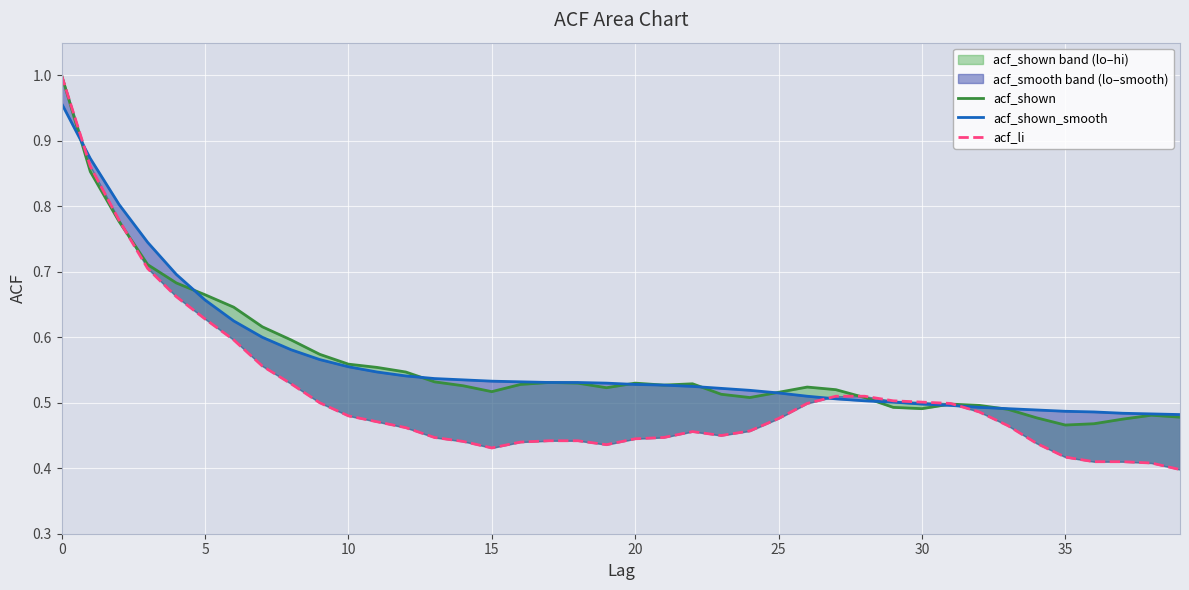

After their last crossing, which series has the higher values: acf_shown_smooth or acf_shown?

acf_shown_smooth